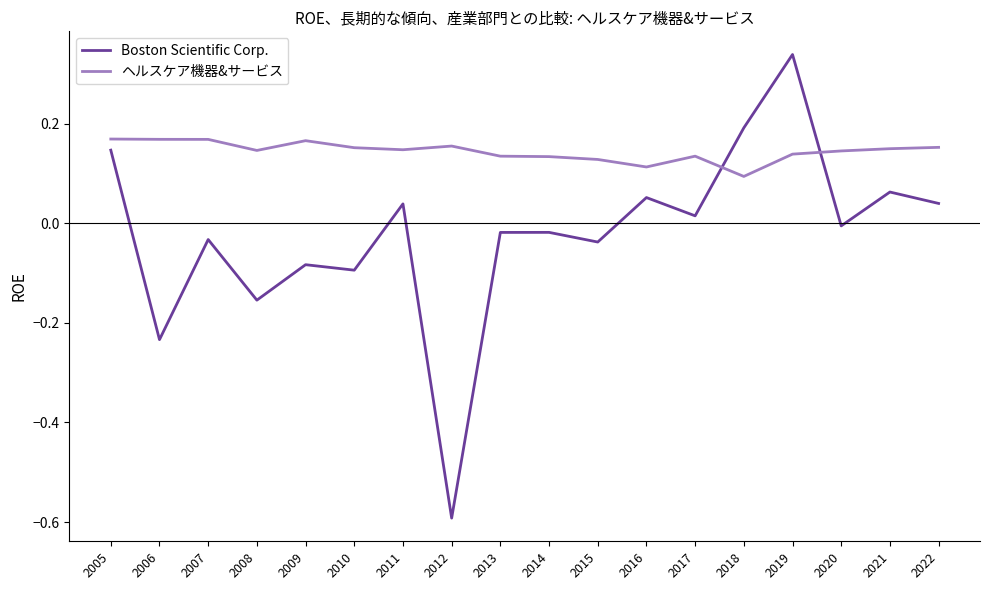

Rank the series by their average value, from highest to lowest.

ヘルスケア機器&サービス, Boston Scientific Corp.